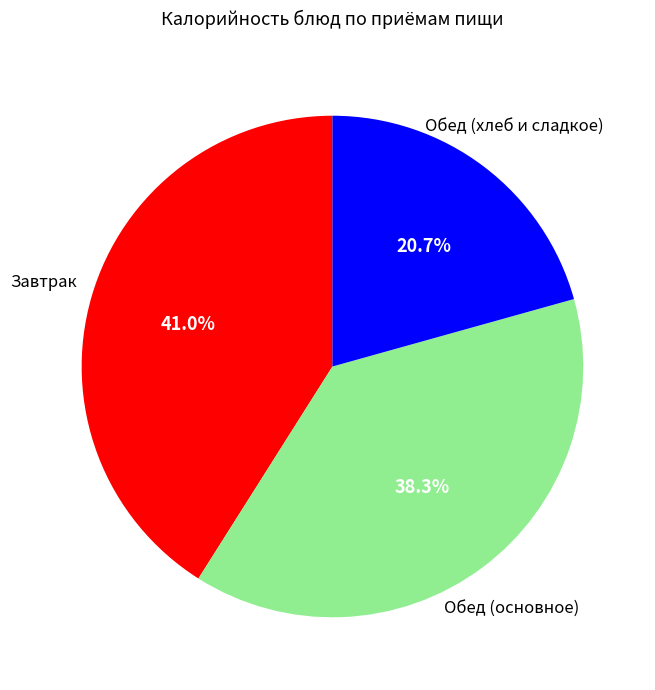

Is there any slice that represents more than half of the pie?

No